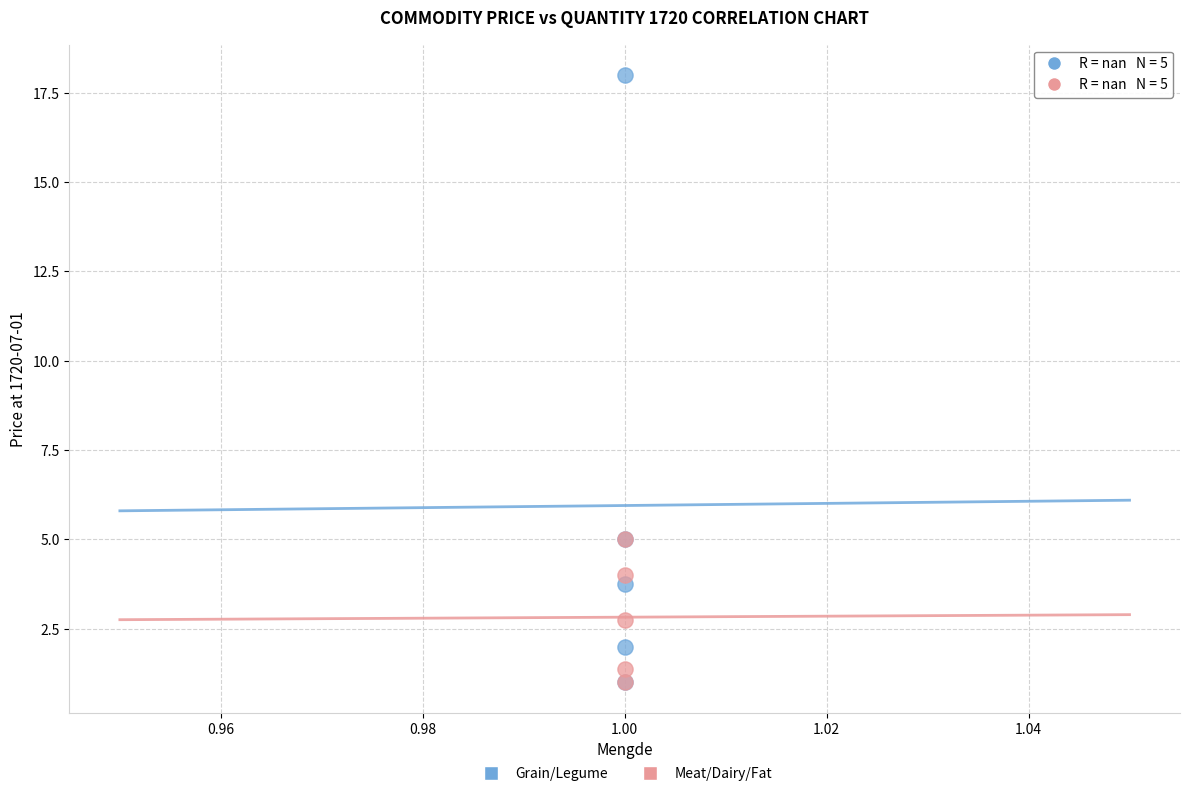

In the Meat/Dairy/Fat series, what Y value is closest to 3?

2.8